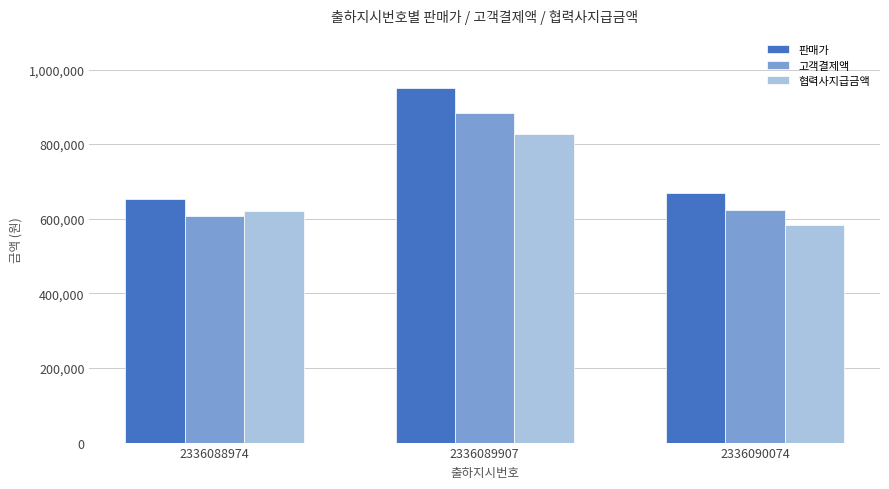

Rank the series by their average value, from lowest to highest.

협력사지급금액, 고객결제액, 판매가